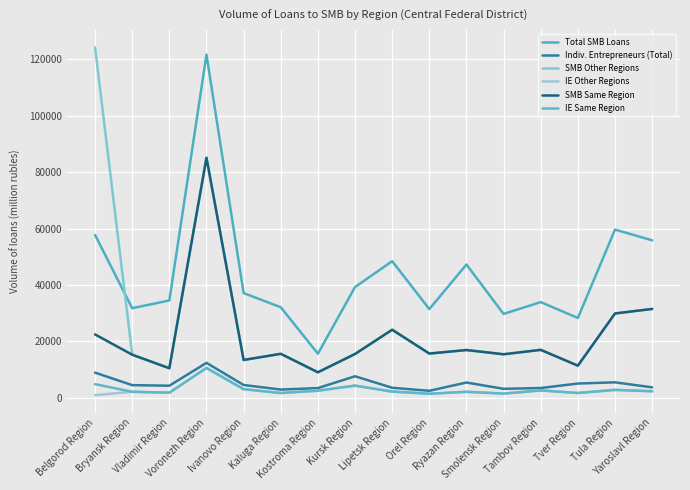

Where is the first local minimum for IE Same Region?

Vladimir Region